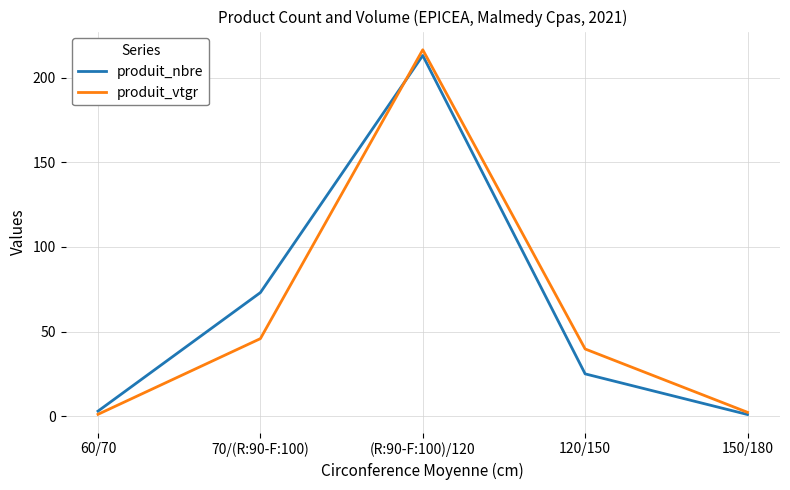

Is it true that produit_nbre equals 329.6 at (R:90-F:100)/120?

False